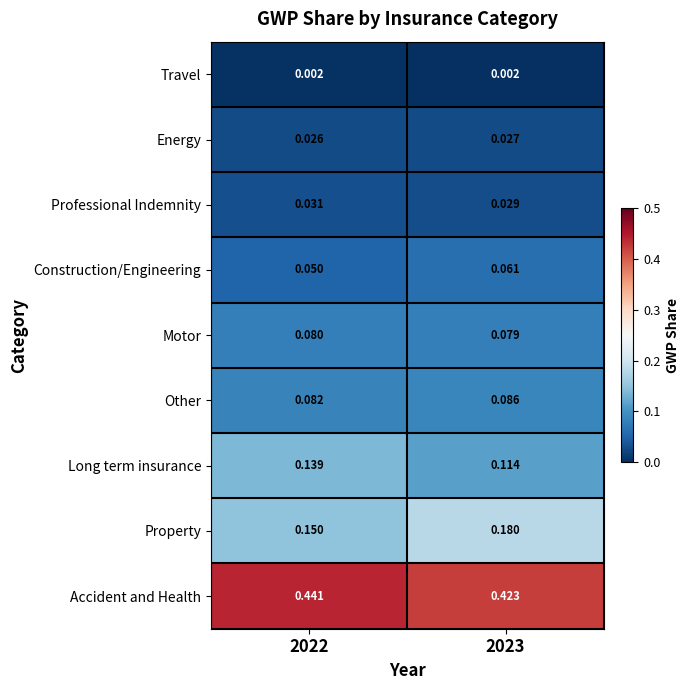

At 2022, list the series in order from smallest to largest.

Travel, Energy, Professional Indemnity, Construction/Engineering, Motor, Other, Long term insurance, Property, Accident and Health